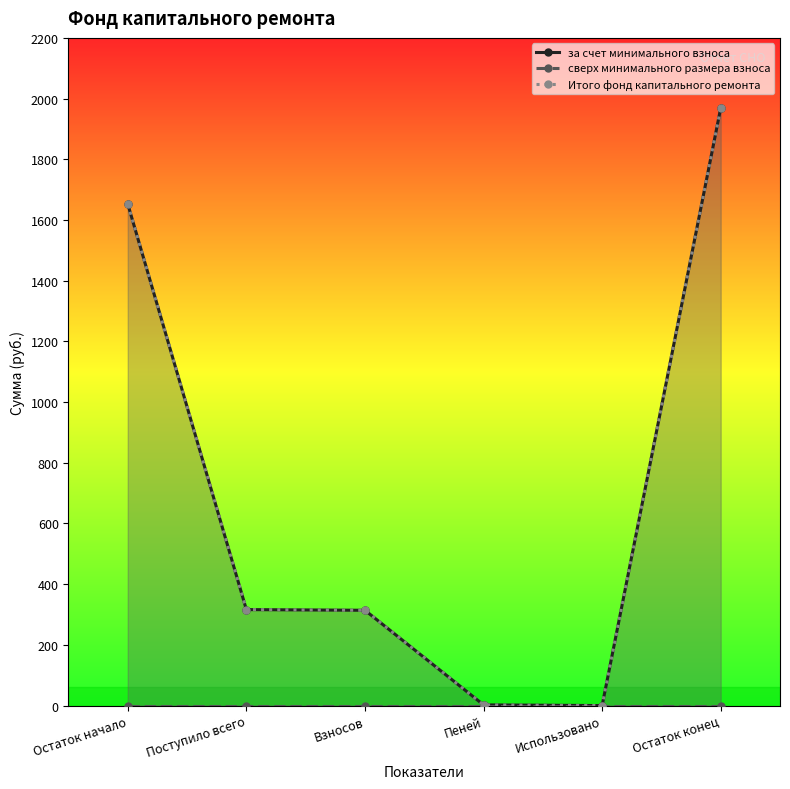

How many lines are shown in the chart?

3